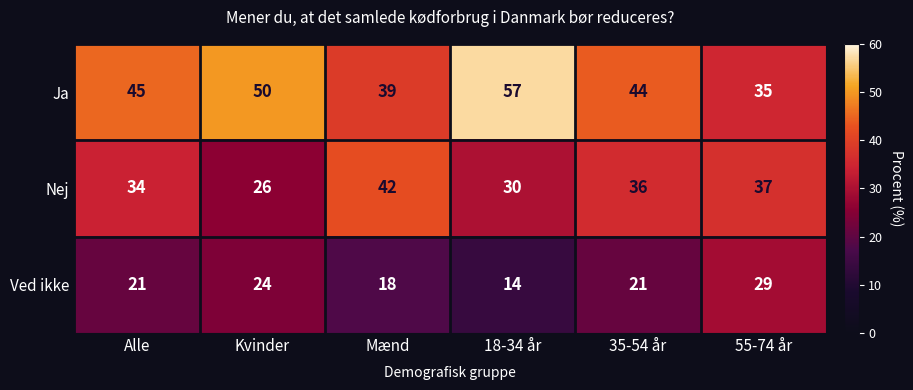

What is the difference between the second highest and minimum values in the Nej series?

11